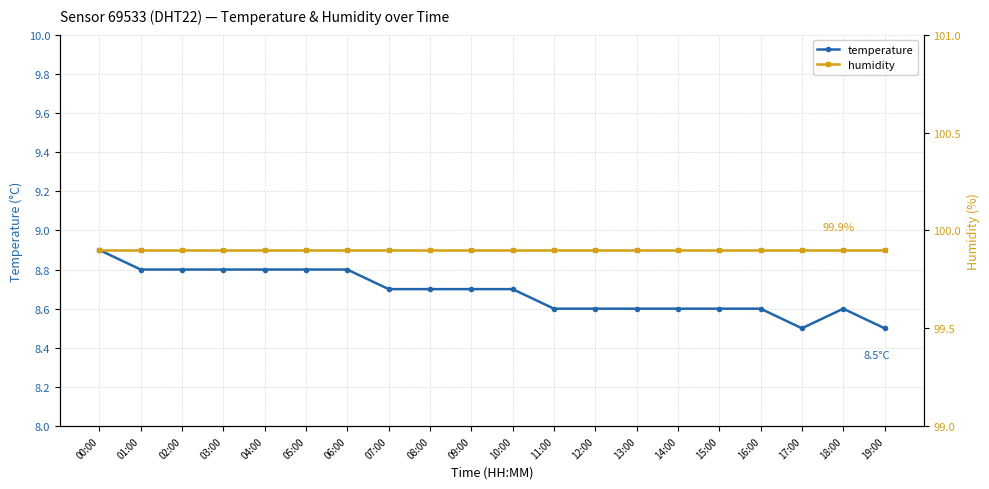

Does the chart have visible grid lines?

Yes